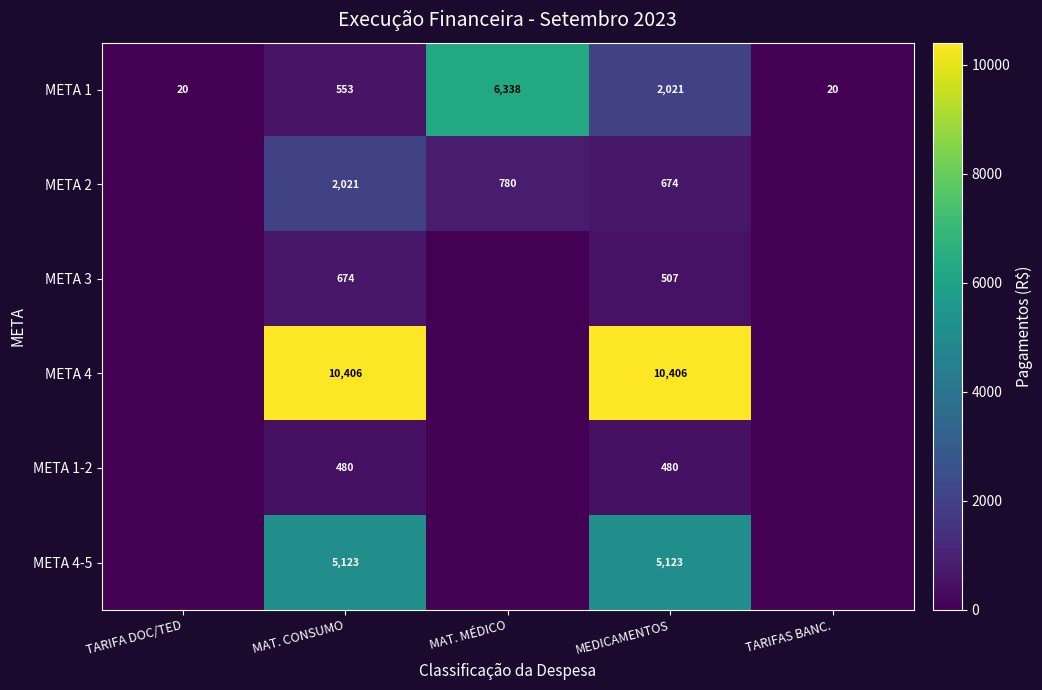

Is it true that META 4 equals 4325.3 at MAT. CONSUMO?

False